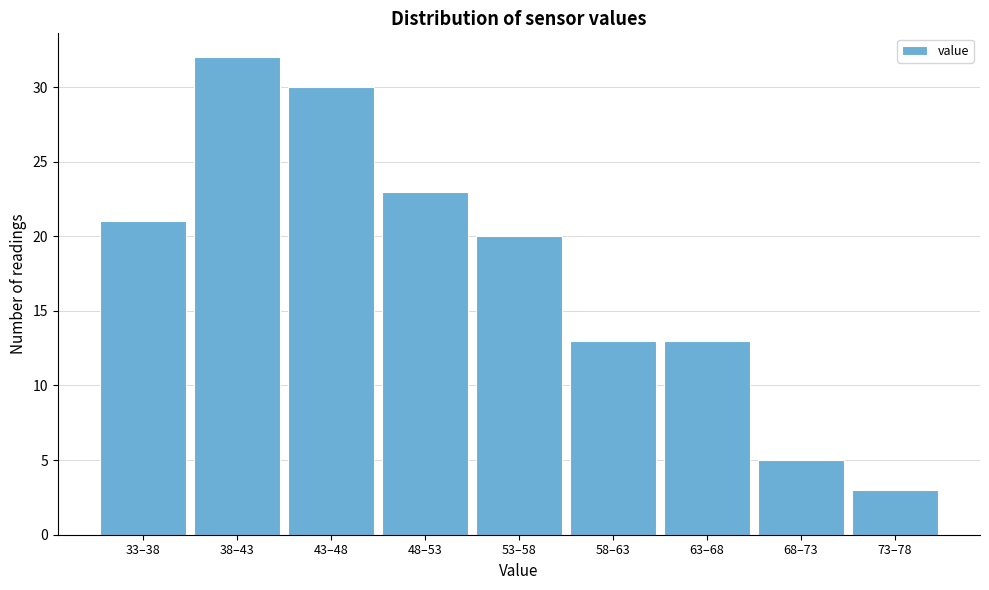

Reading left to right, extract all data points from this chart.

33–38=21	38–43=32	43–48=30	48–53=23	53–58=20	58–63=13	63–68=13	68–73=5	73–78=3